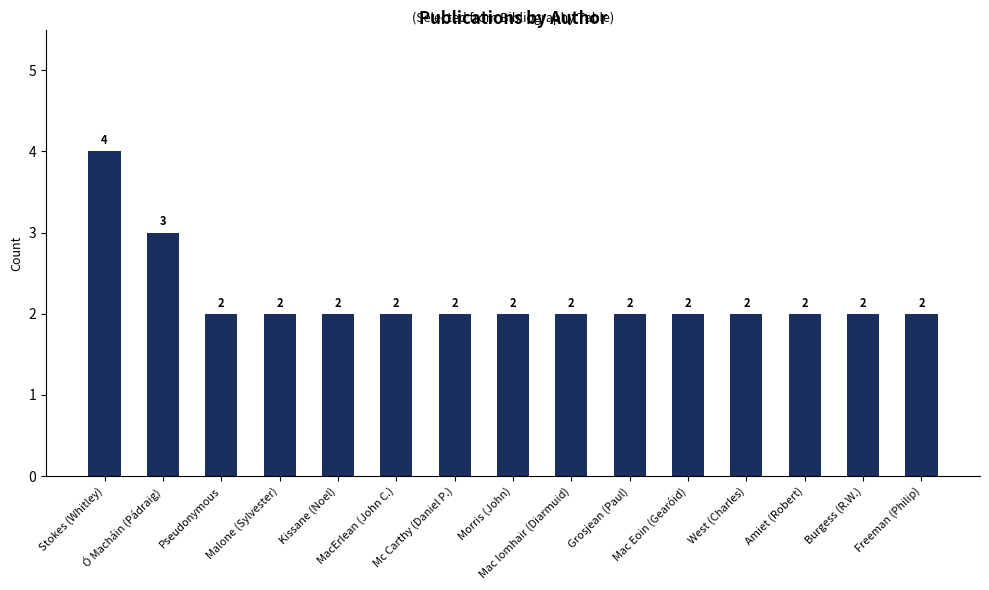

Which category has the highest value across all series?

Stokes (Whitley)